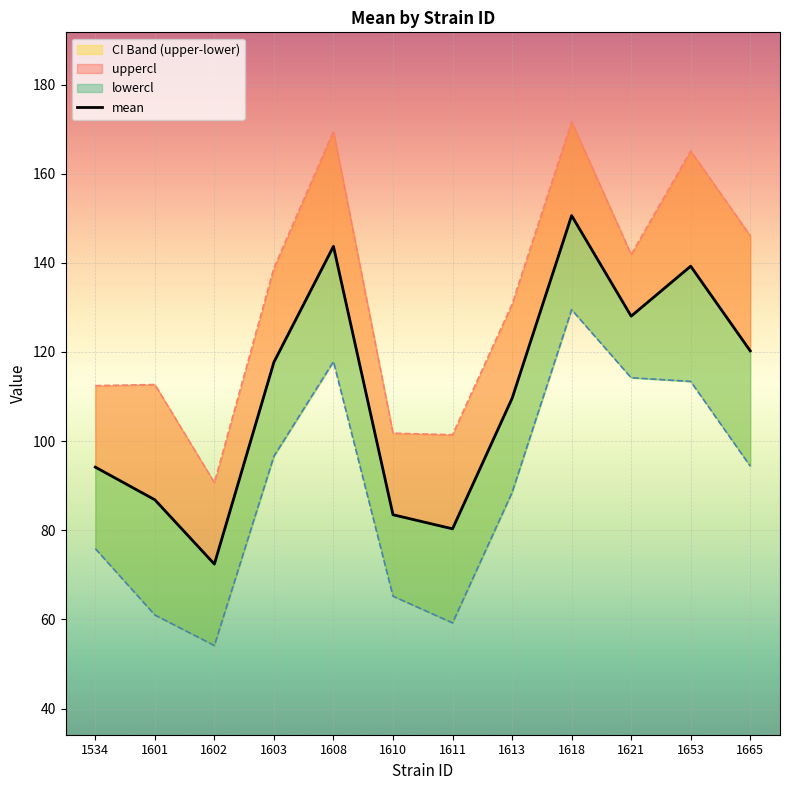

At which category does the data reach its first local valley?

1602